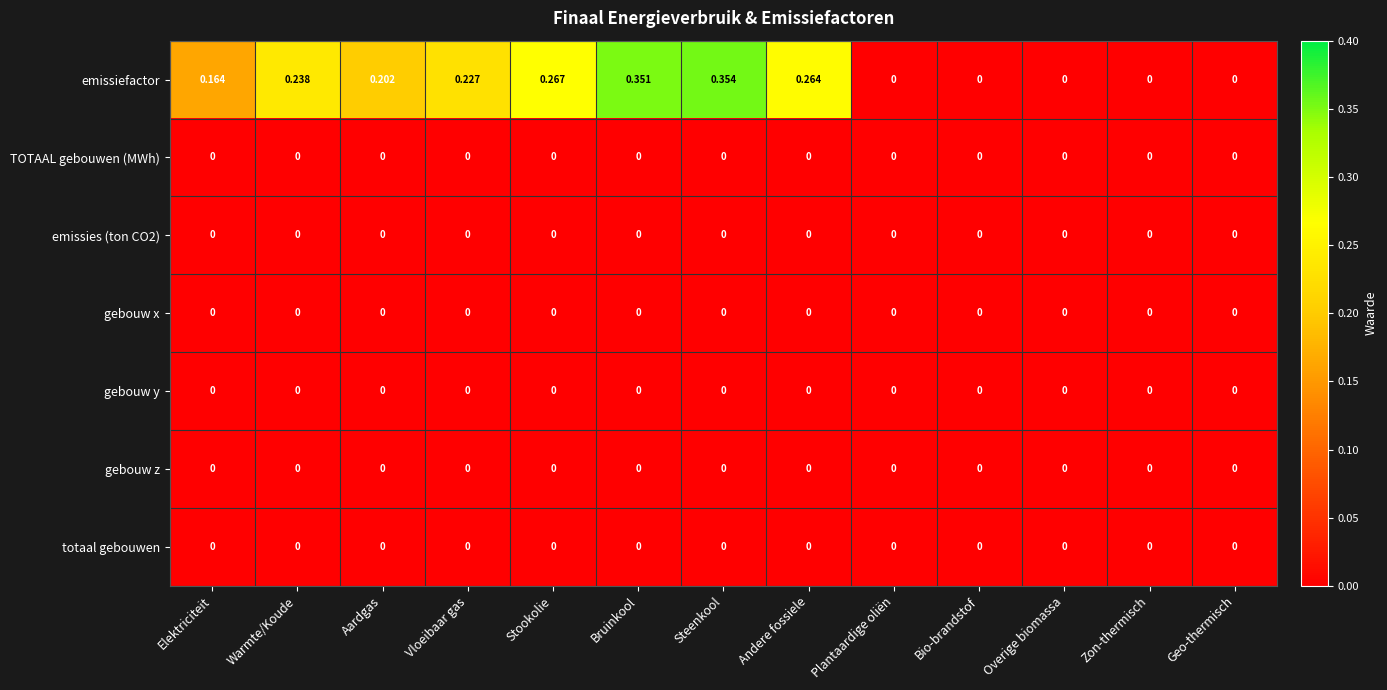

Which series changed the most between Steenkool and Plantaardige oliën?

emissiefactor